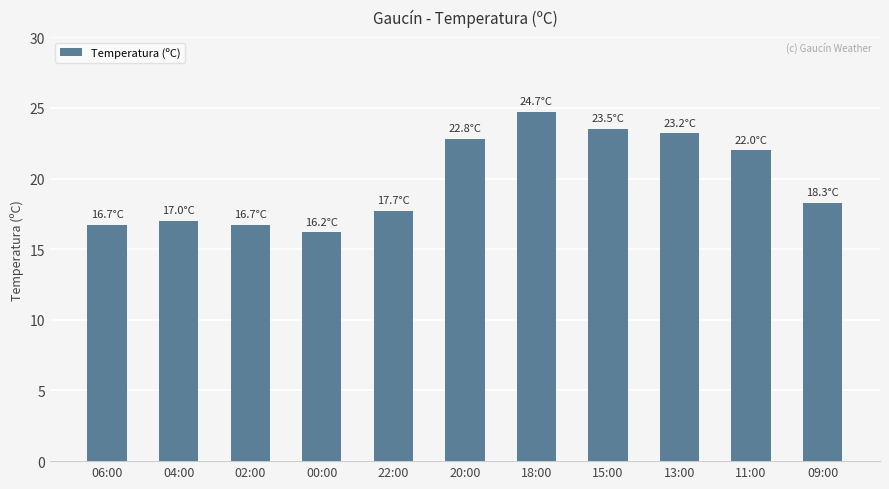

What is the label of the 6th bar from the left?

20:00